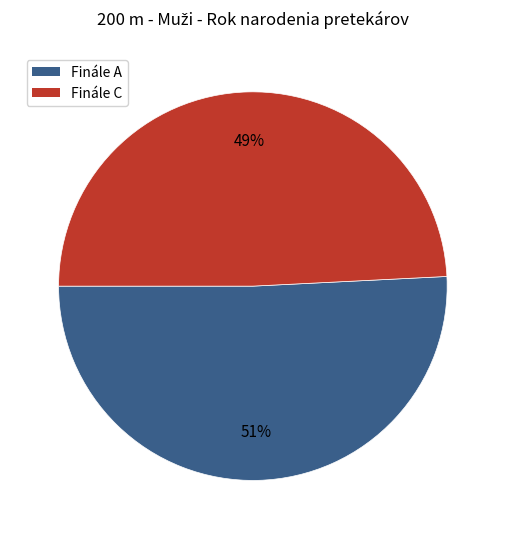

To the nearest percent, what is the difference between the largest and smallest slice percentages?

2%